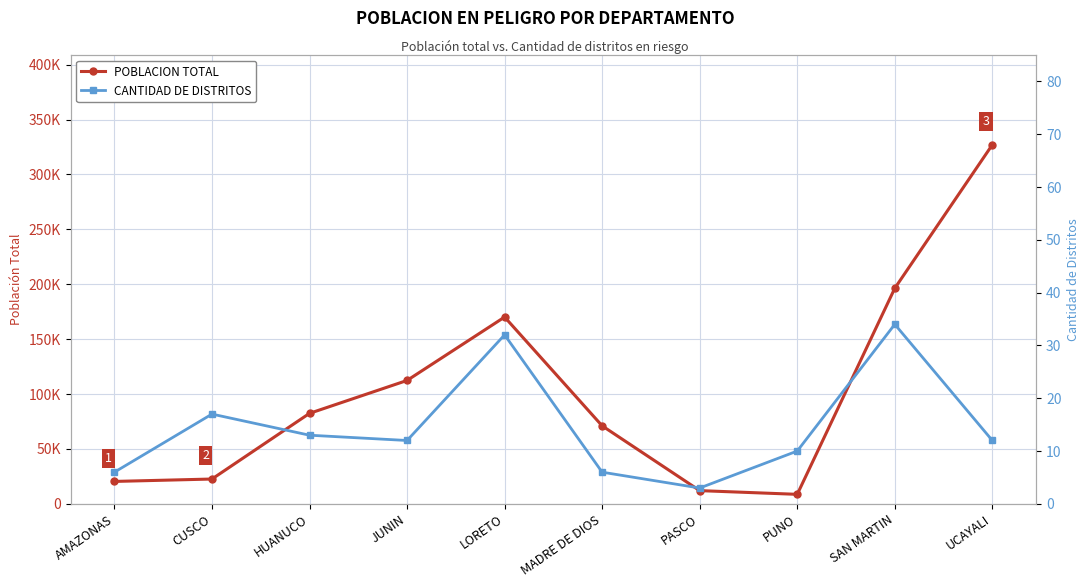

Reading left to right, transcribe all the data shown in this chart.

POBLACION TOTAL: 20426	22616	82427	112396	170148	71060	12055	8673	196359	327052
CANTIDAD DE DISTRITOS: 6	17	13	12	32	6	3	10	34	12